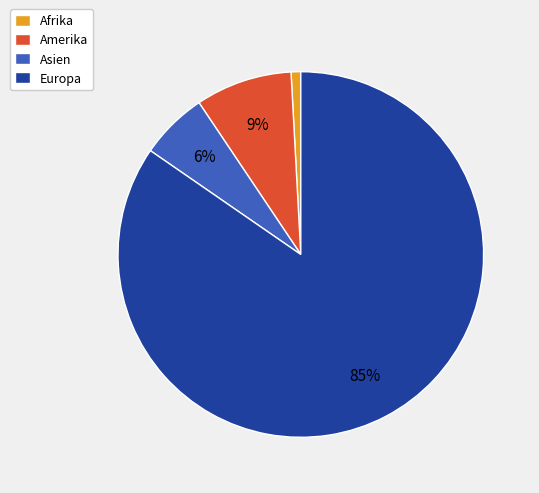

Count the number of slices in the pie.

4